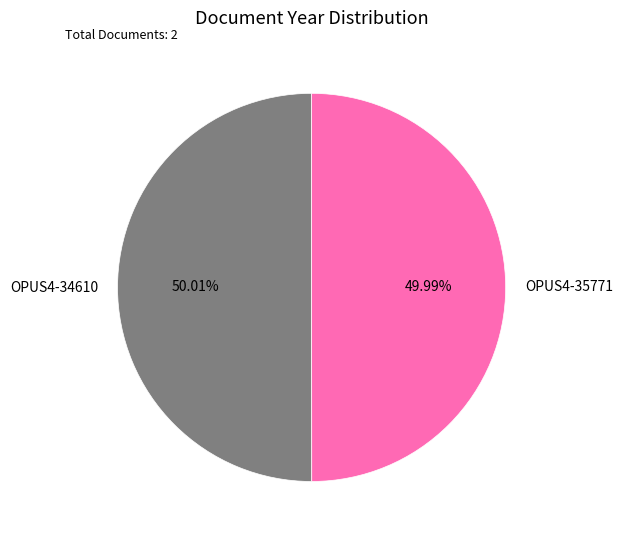

Do OPUS4-35771 and OPUS4-34610 together represent more than half of the pie?

Yes